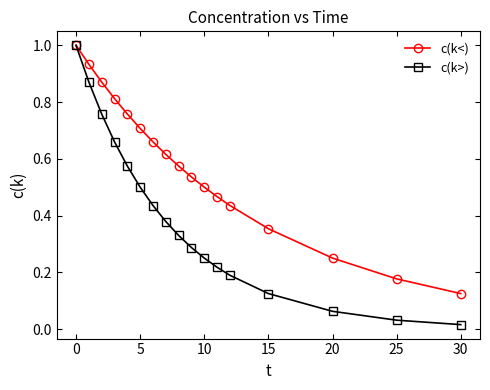

List the series in order of their overall mean, highest first.

c(k<), c(k>)